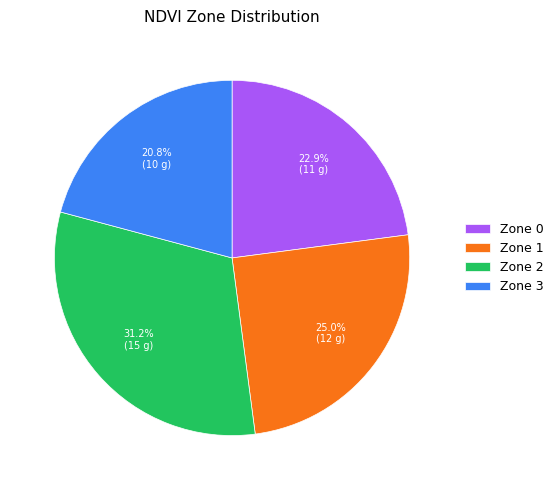

Count the number of slices in the pie.

4